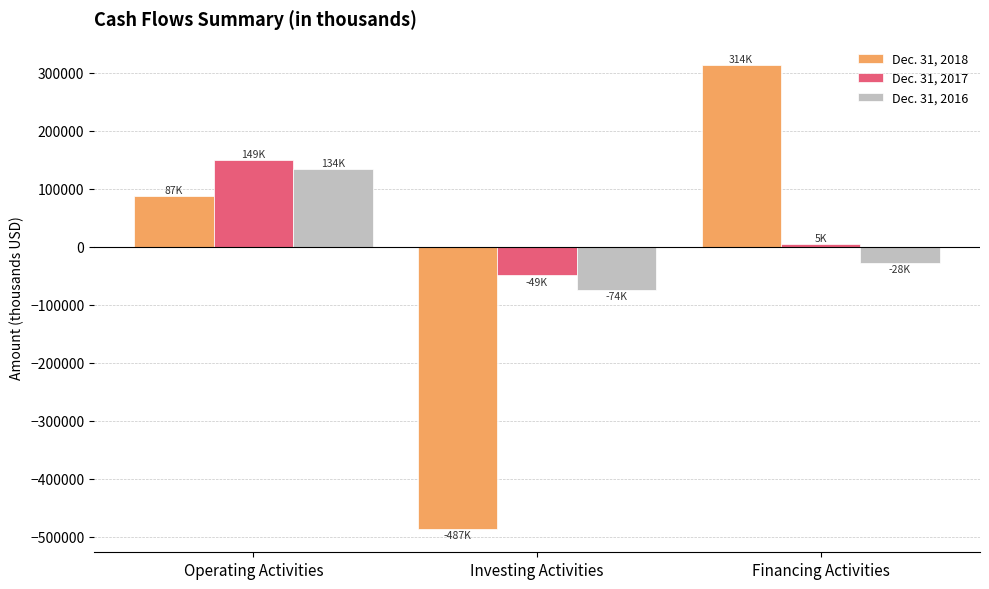

Is it true that Dec. 31, 2018 equals -486842 at Investing Activities?

True